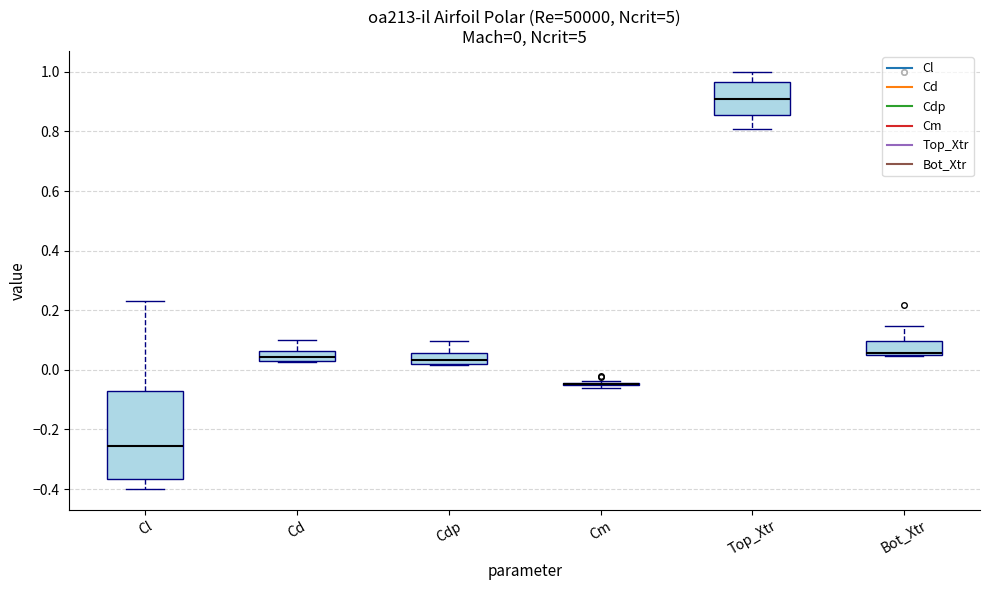

Comparing the boxes themselves (not the whiskers), which one is the tallest?

Cl